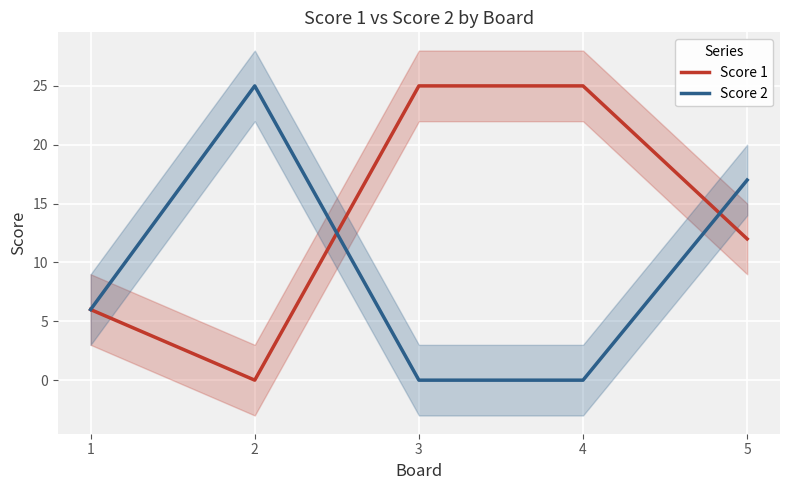

What is the spread (max minus min) of values at 4?

25